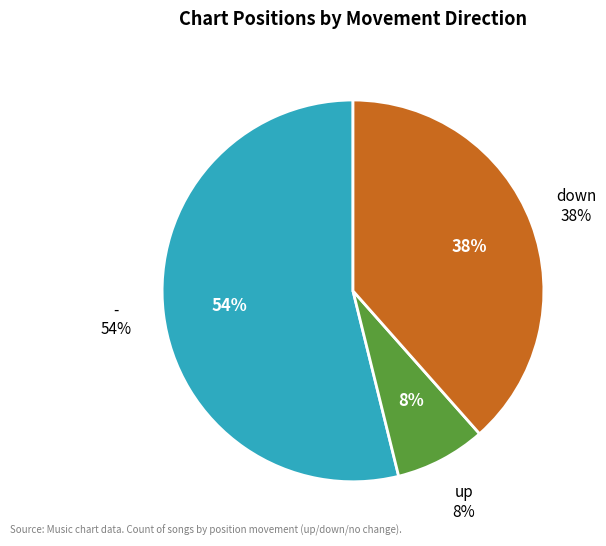

What percentage is the down slice, to the nearest percent?

38%